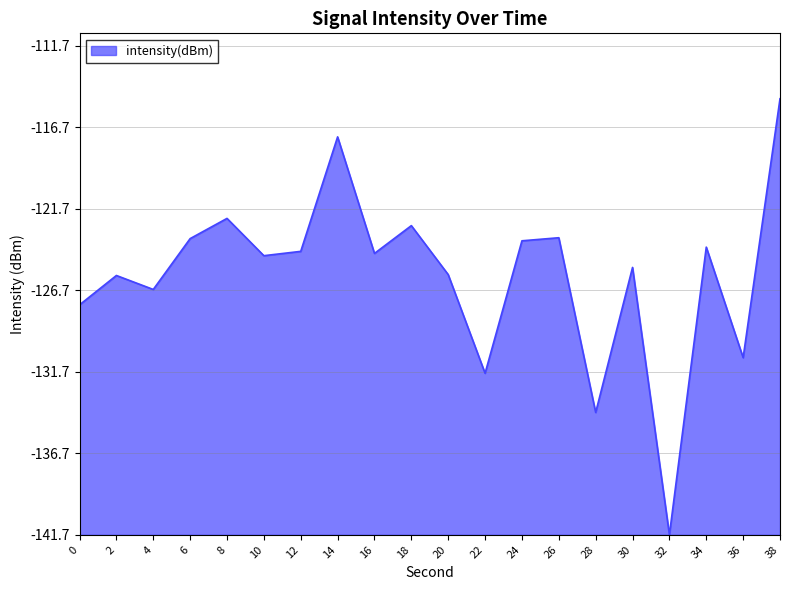

Does the chart display data point markers on the line(s)?

No